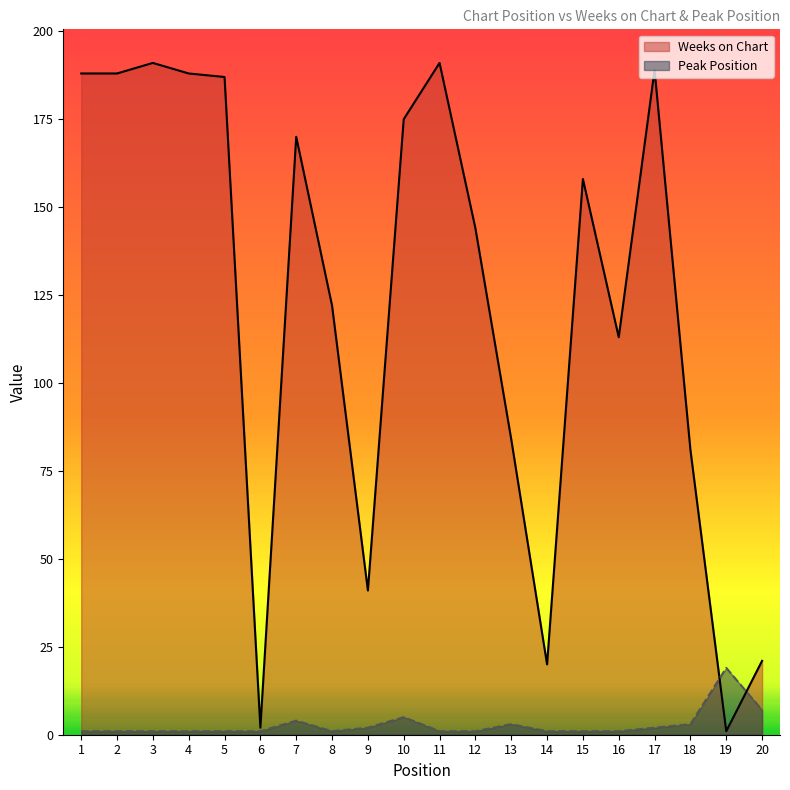

What are all the series names shown in the legend?

Weeks on Chart, Peak Position